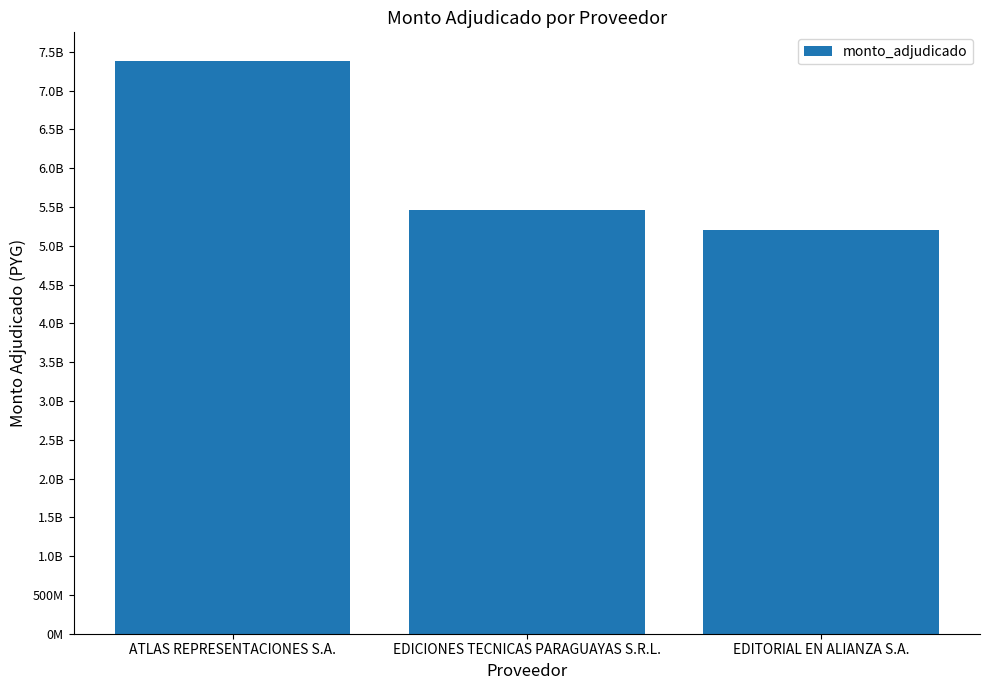

Approximately how many times larger is the value at EDICIONES TECNICAS PARAGUAYAS S.R.L. compared to EDITORIAL EN ALIANZA S.A.?

1.0